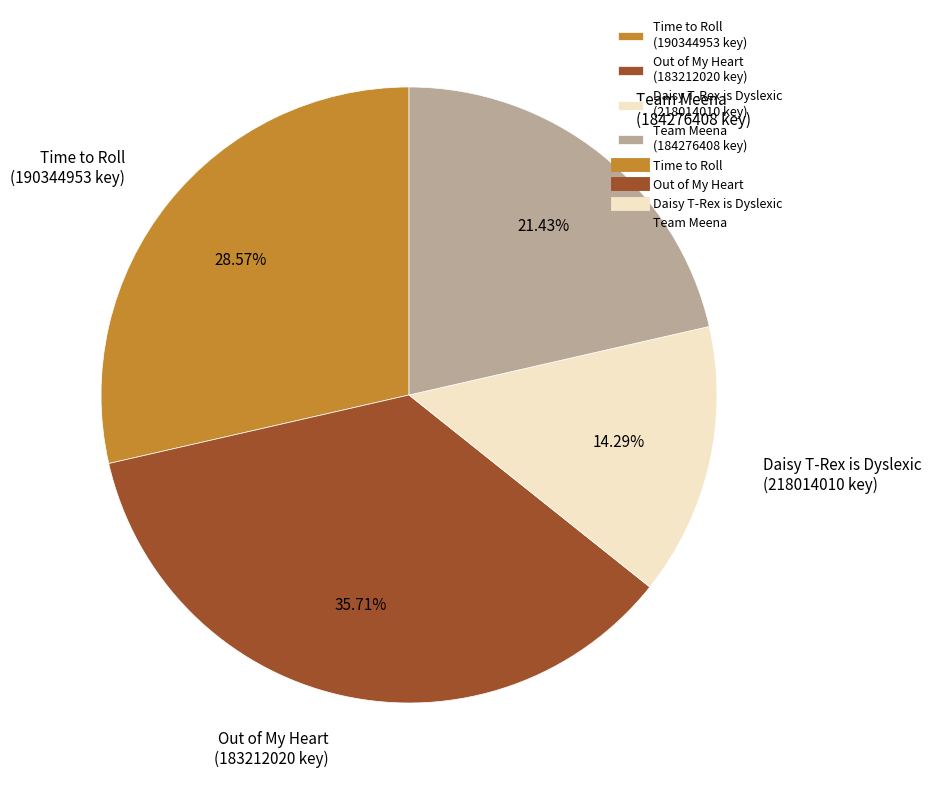

Rank the categories by value from lowest to highest.

Daisy T-Rex is Dyslexic, Team Meena, Time to Roll, Out of My Heart